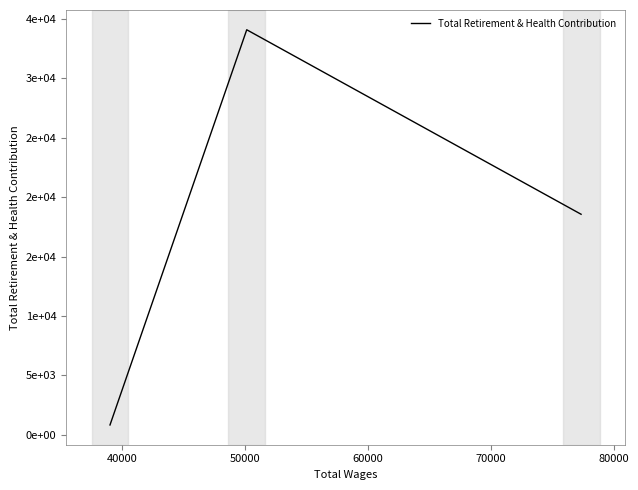

Does the chart display data point markers on the line(s)?

No